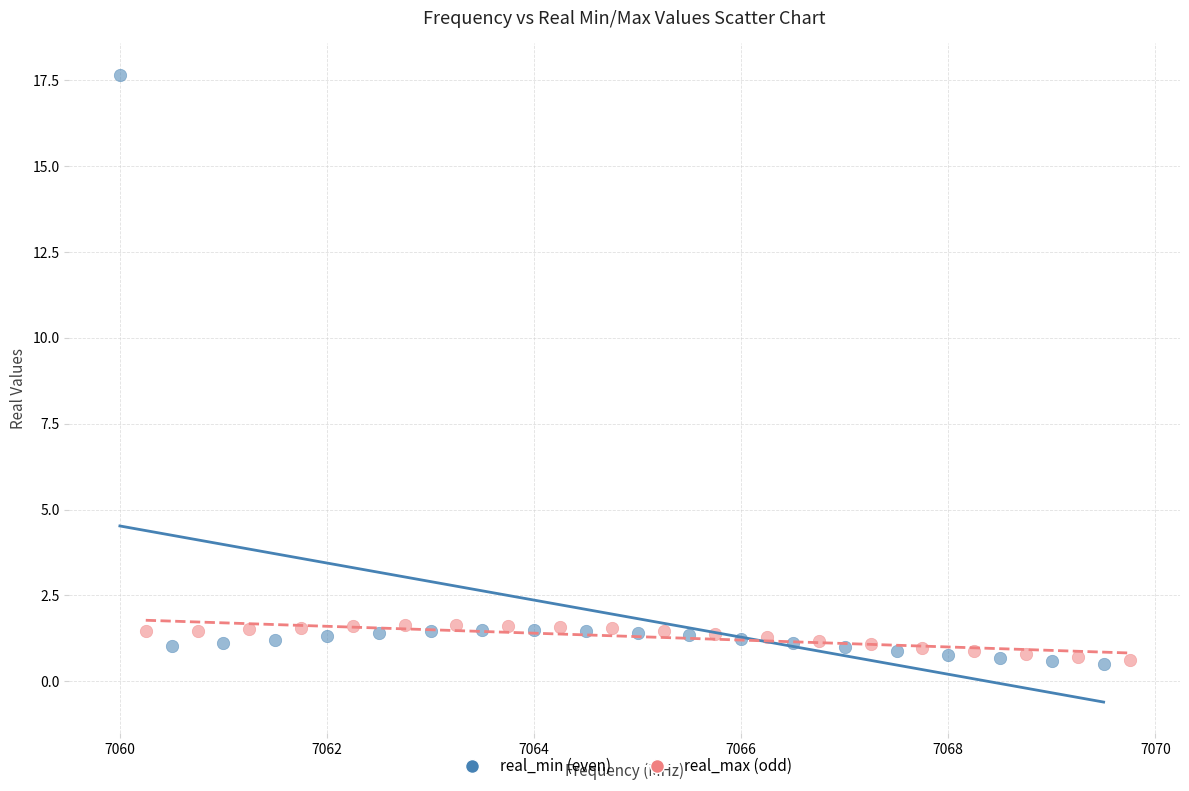

Which series has the largest Y range (max minus min)?

real_min (even)